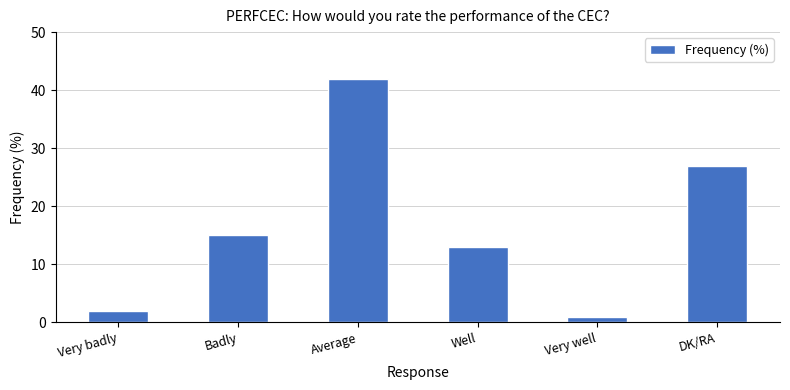

At which category does the chart reach its peak across all series?

Average